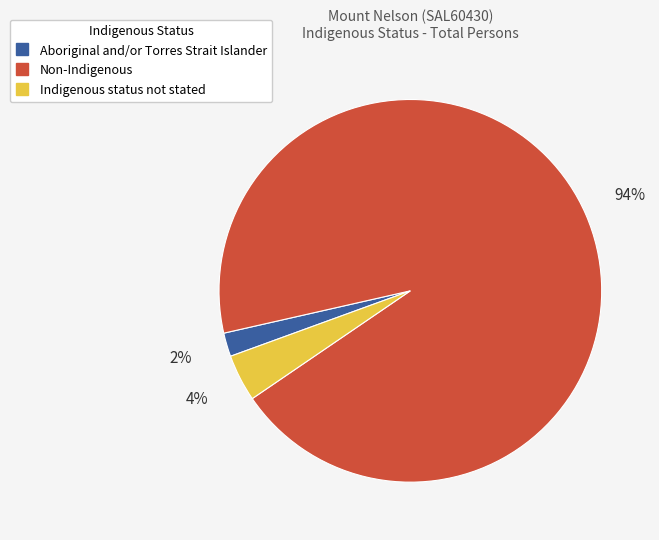

To the nearest percent, what is the difference between the largest and smallest slice percentages?

92%